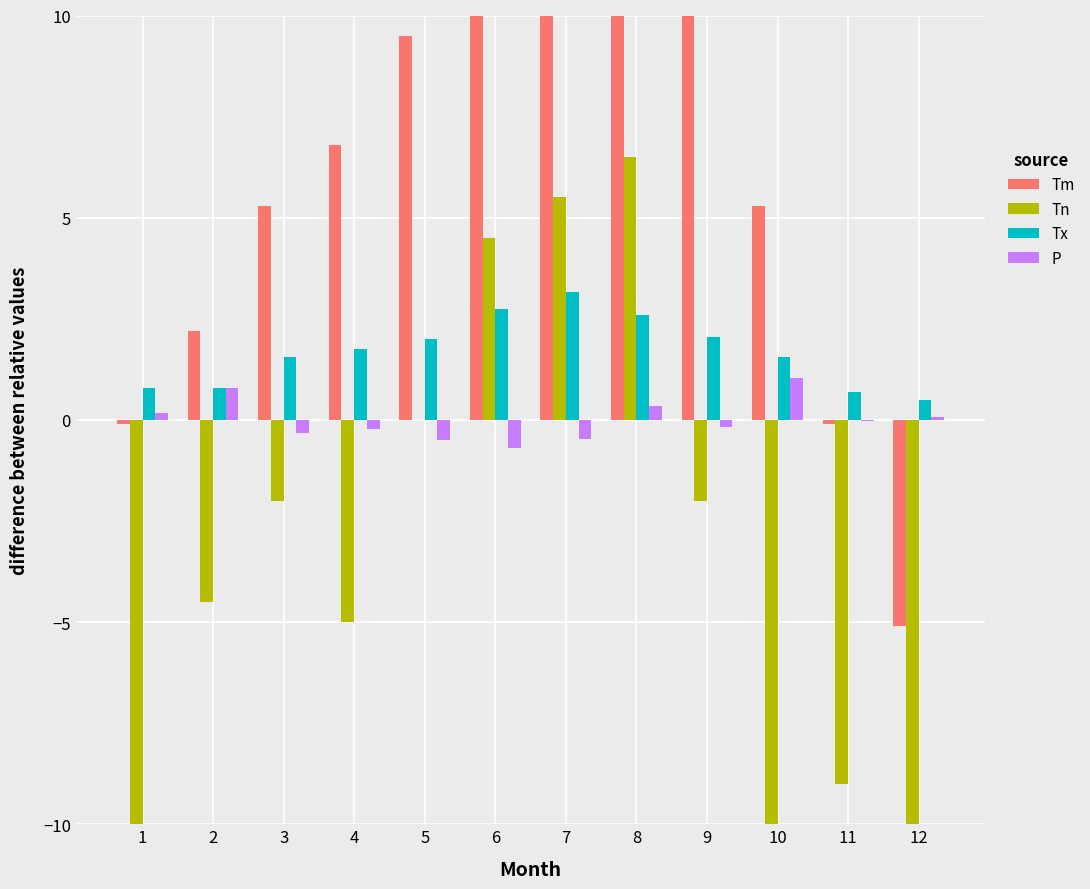

At which category is the sum across all series the highest?

8